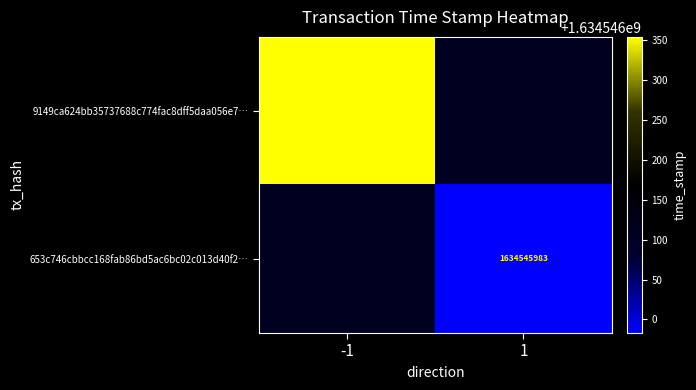

How many series are shown in this chart?

2